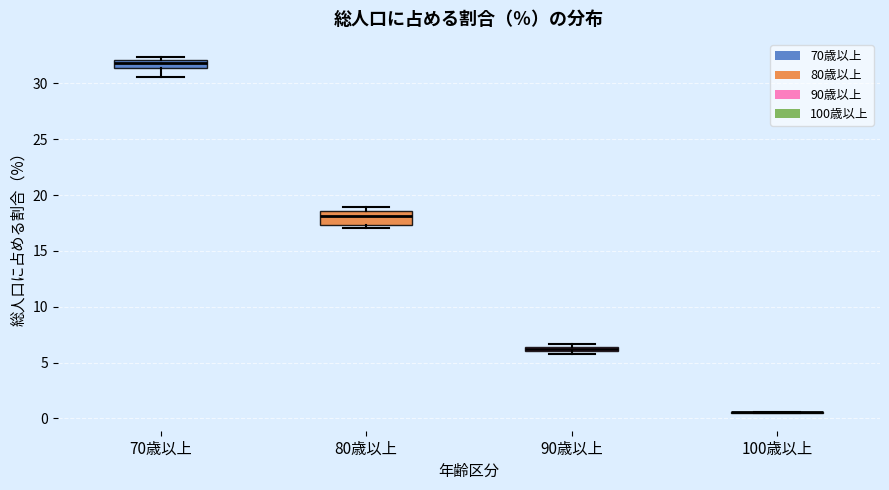

Where does the lower whisker of the box for 70歳以上 end on the y-axis? The values are not printed on the chart, so give them approximately, as read against the axis.

30.5